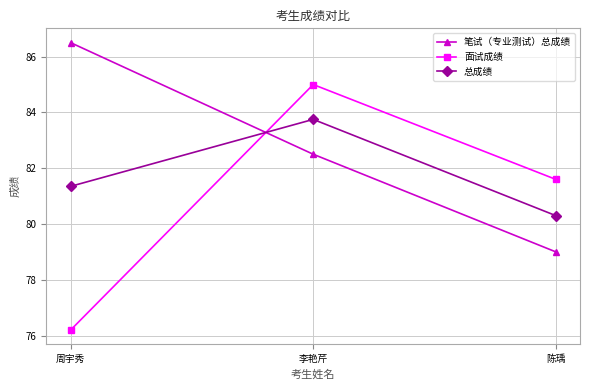

List the series in order of their peak value, highest first.

笔试（专业测试）总成绩, 面试成绩, 总成绩